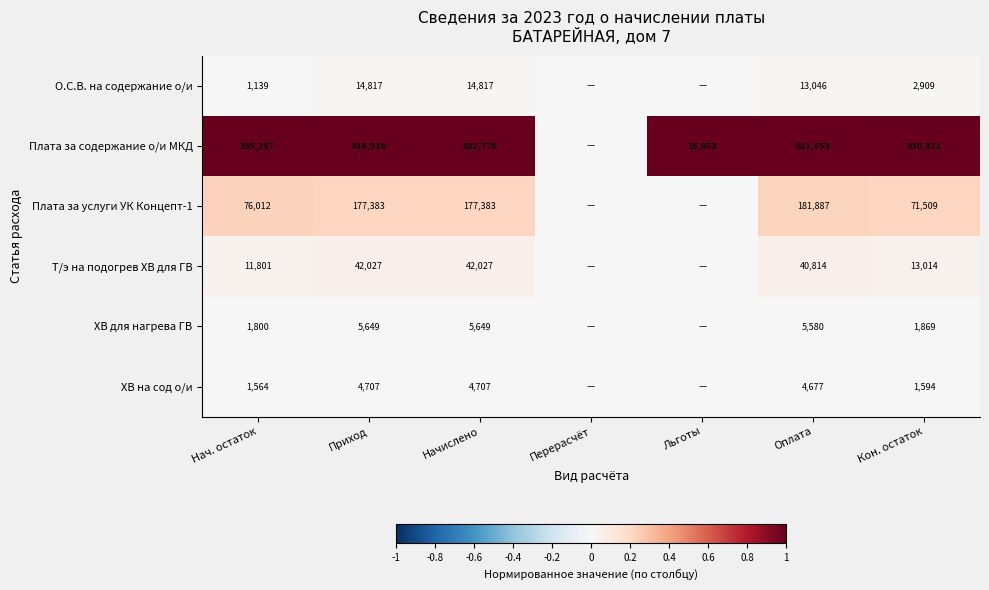

True or false: ХВ для нагрева ГВ has a value of 2785 at Кон. остаток.

False